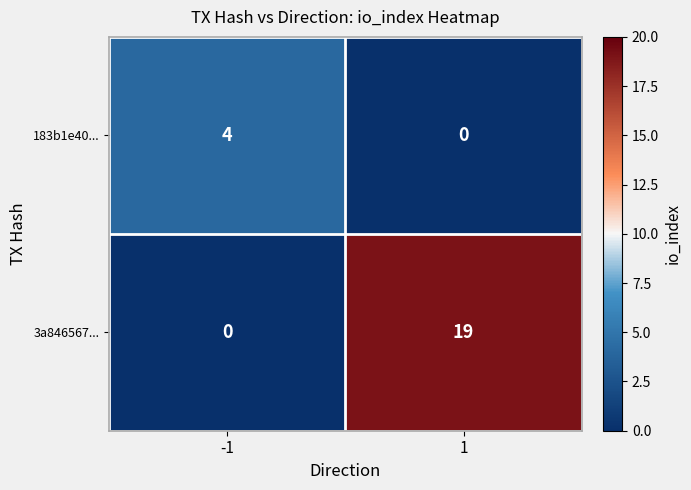

What is the difference between the 3a846567... values at -1 and 1?

19